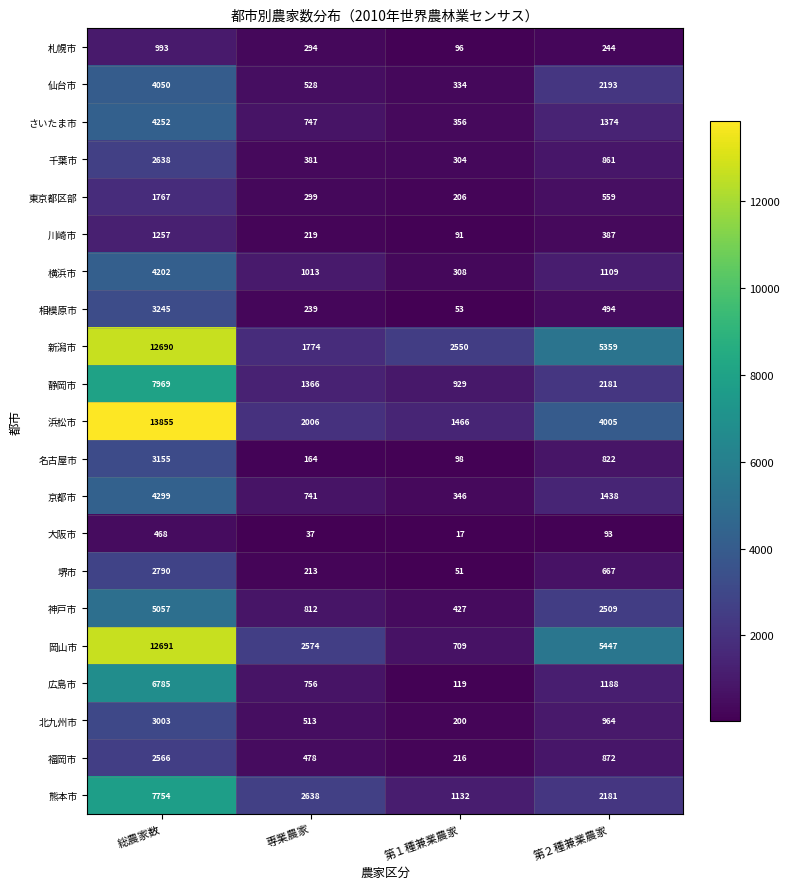

List the series in order of their peak value, highest first.

浜松市, 岡山市, 新潟市, 静岡市, 熊本市, 広島市, 神戸市, 京都市, さいたま市, 横浜市, 仙台市, 相模原市, 名古屋市, 北九州市, 堺市, 千葉市, 福岡市, 東京都区部, 川崎市, 札幌市, 大阪市